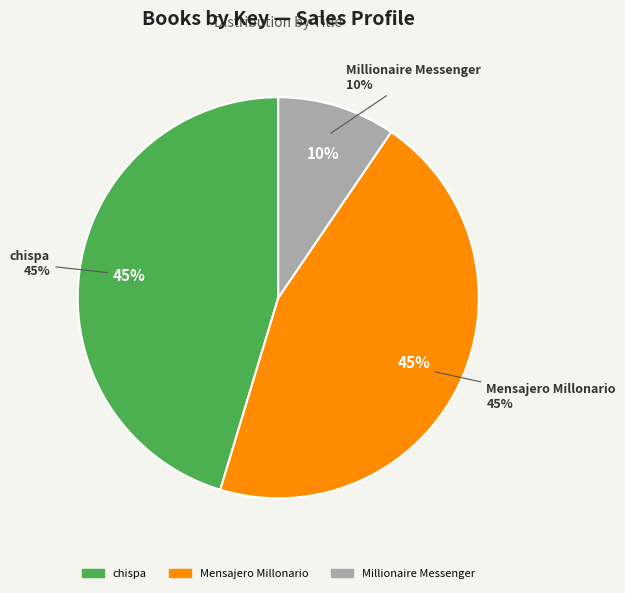

Do chispa and Mensajero Millonario together represent more than half of the pie?

Yes